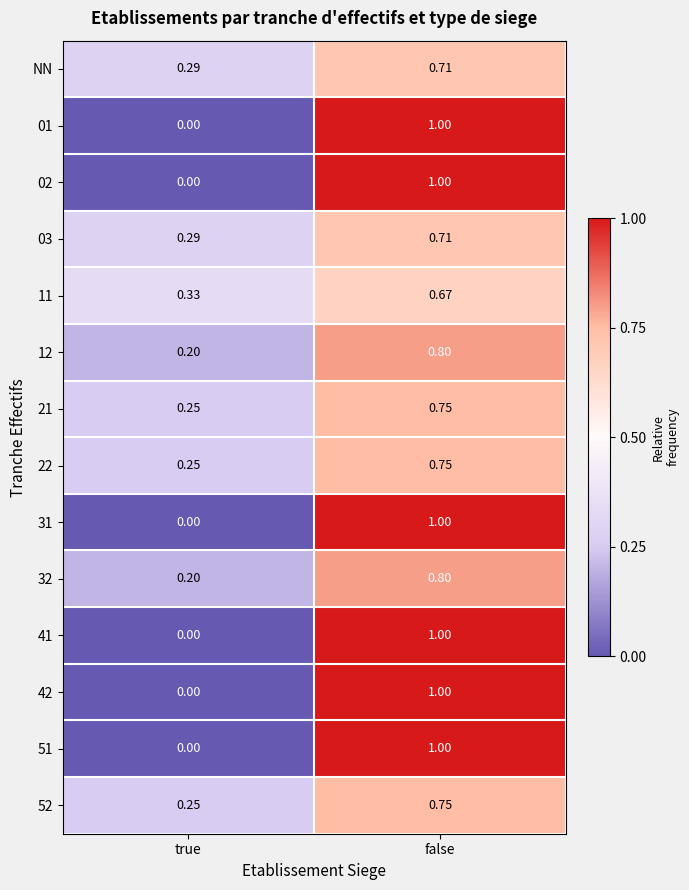

List the labels in order of 52 value, smallest first.

true, false